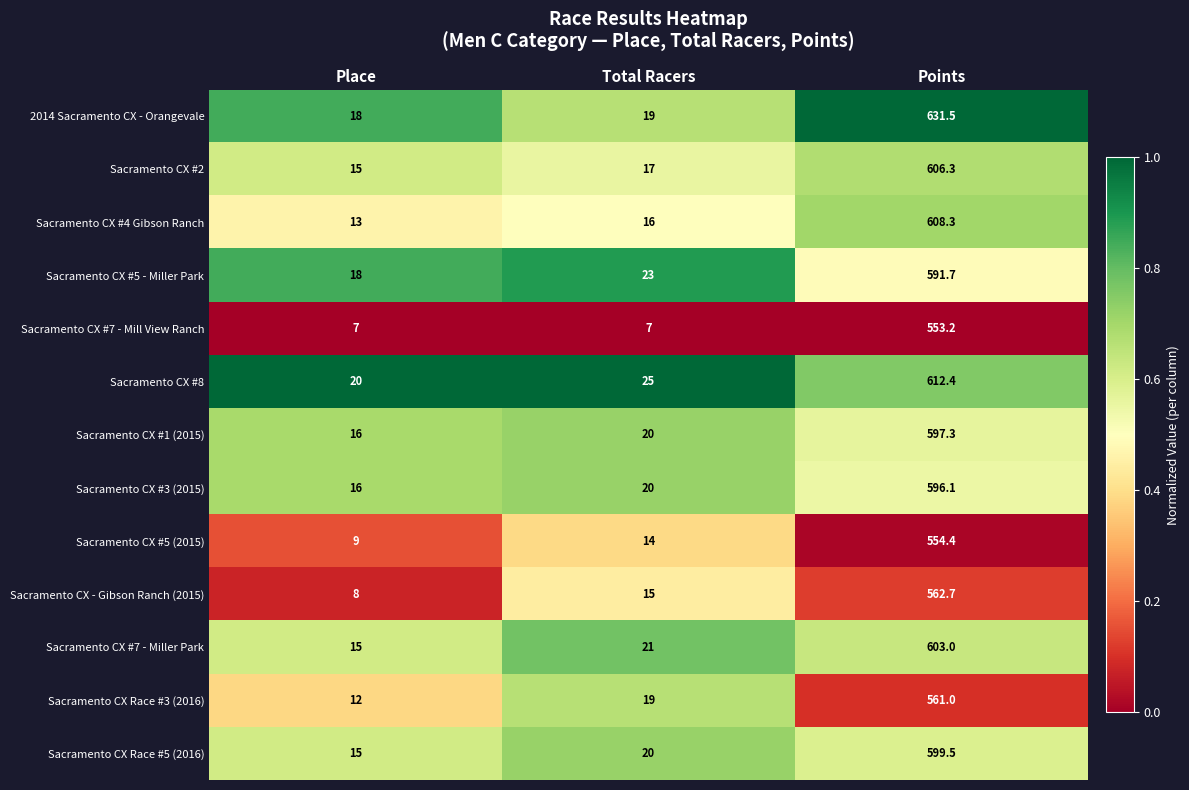

What is the difference between the maximum and minimum values in the Sacramento CX #3 (2015) series?

580.1